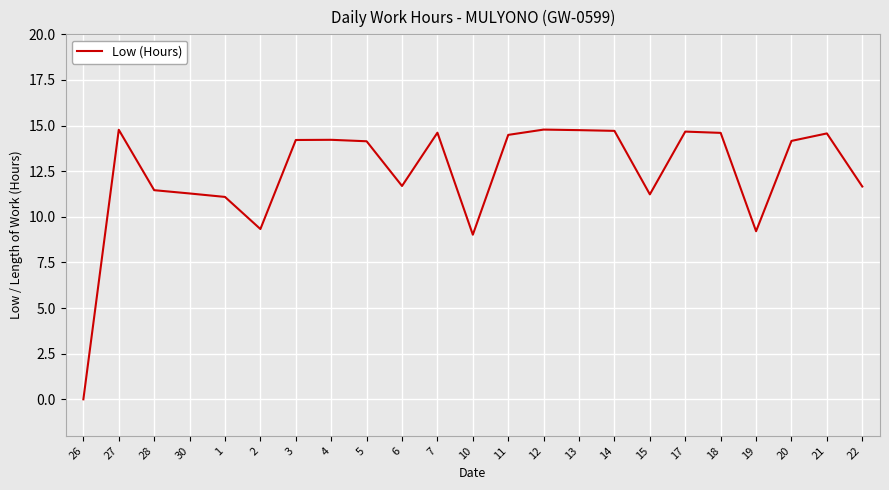

The value at 6 is 5.3. True or false?

False